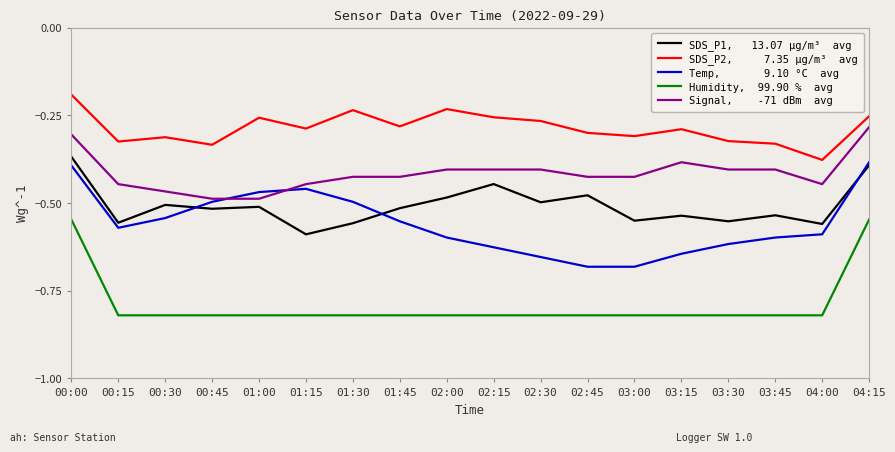

What is the spread (max minus min) of values at 01:00?

0.6